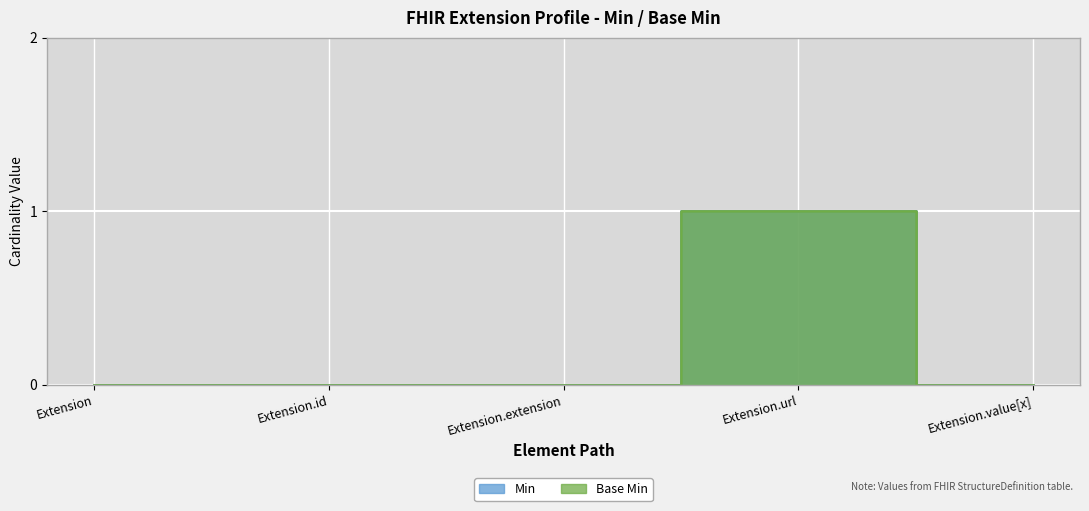

Reading left to right, list all the values displayed in this chart.

Min: Extension=0	Extension.id=0	Extension.extension=0	Extension.url=1	Extension.value[x]=0
Base Min: Extension=0	Extension.id=0	Extension.extension=0	Extension.url=1	Extension.value[x]=0